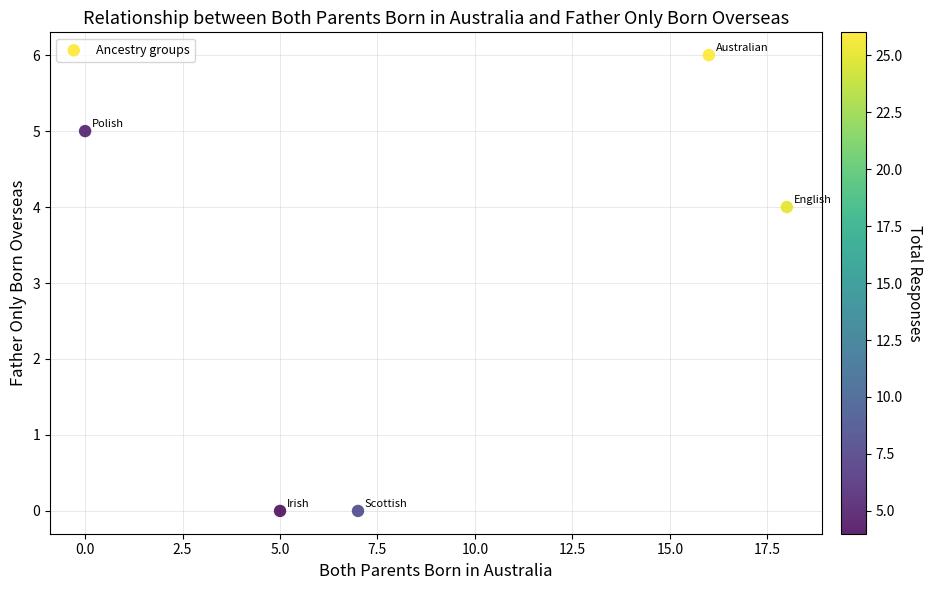

What Y value in the scatter plot is closest to 3?

4